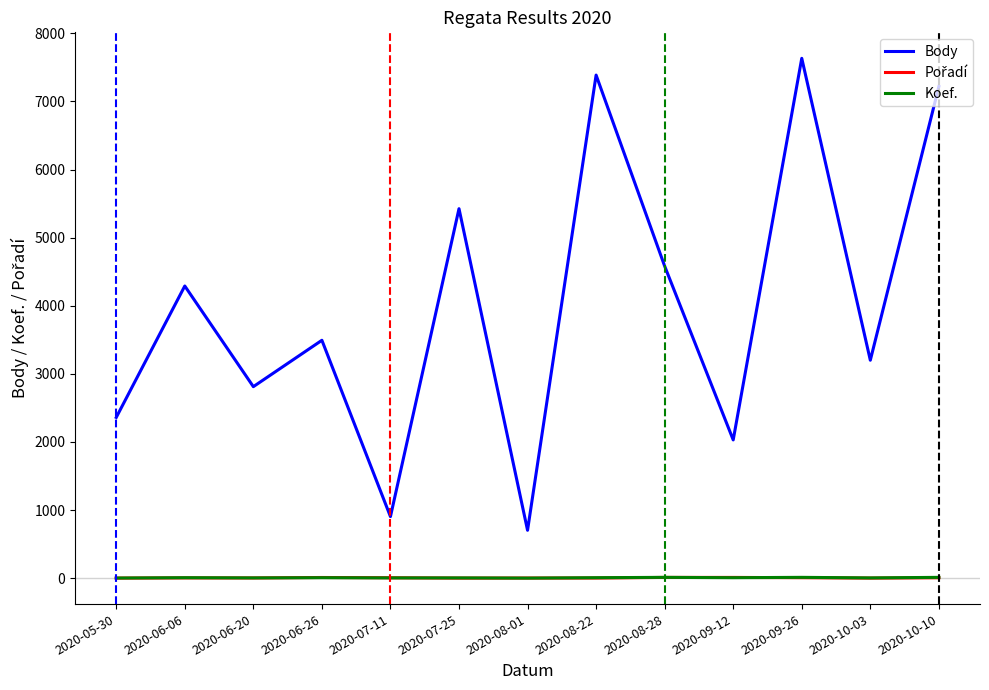

Which series has the largest total across all categories?

Body